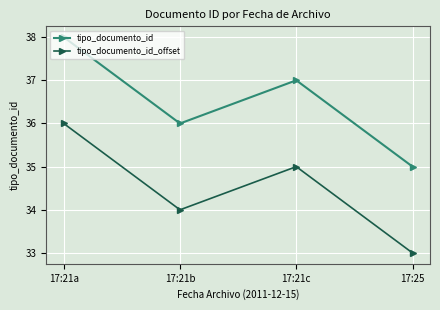

What is the maximum value for tipo_documento_id_offset?

36